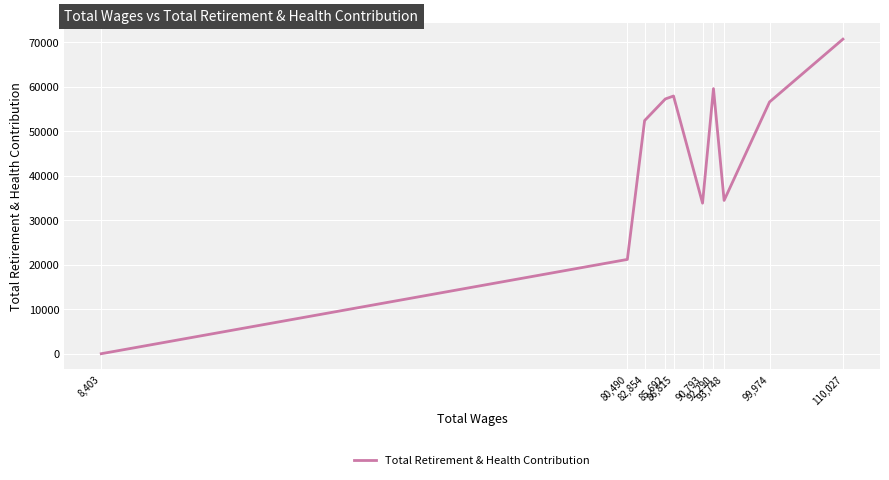

What is the change in value from 99,974 to 90,793?

-22754